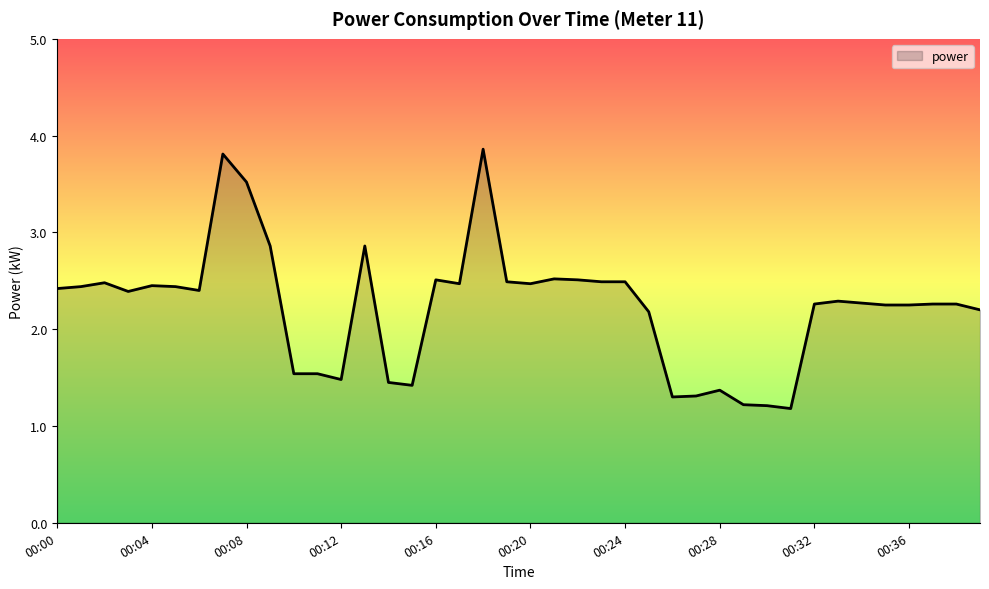

What is the greatest value displayed?

3.9